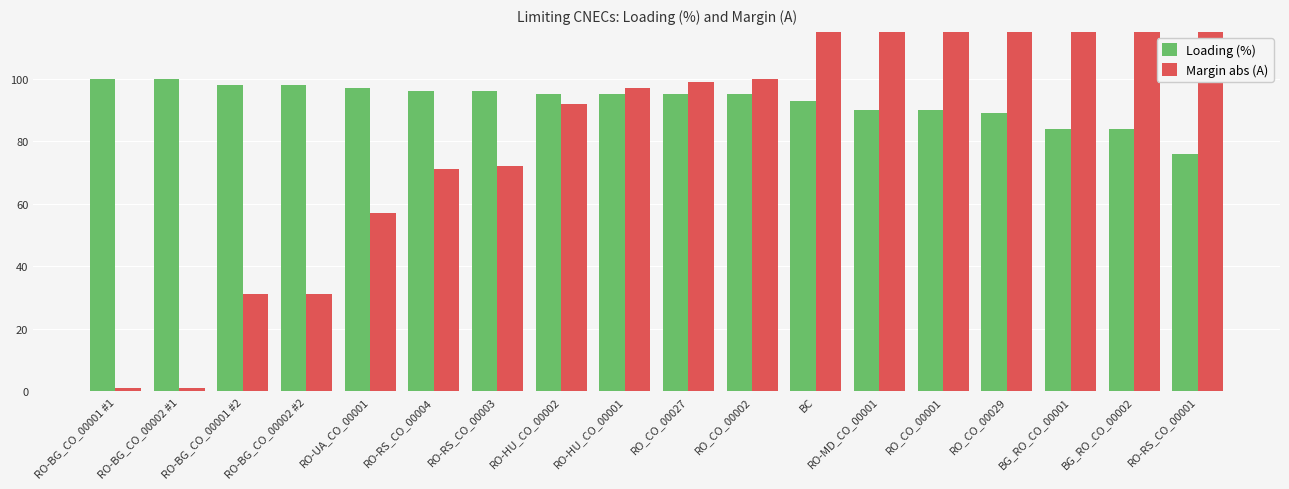

Is it true that Loading (%) equals 95 at RO_CO_00002?

True